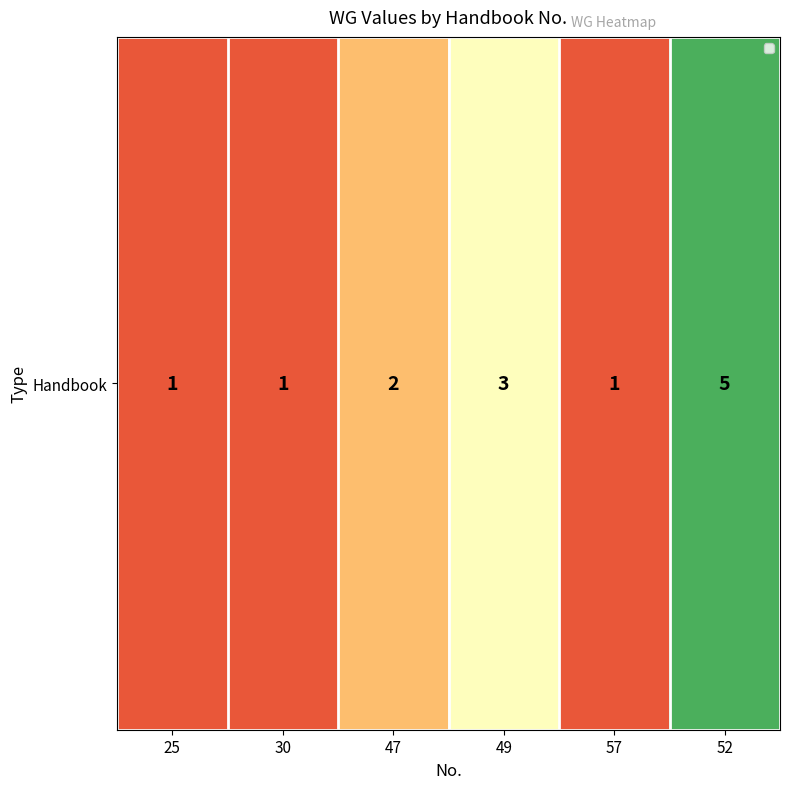

Rank the categories by value from lowest to highest.

25, 30, 57, 47, 49, 52